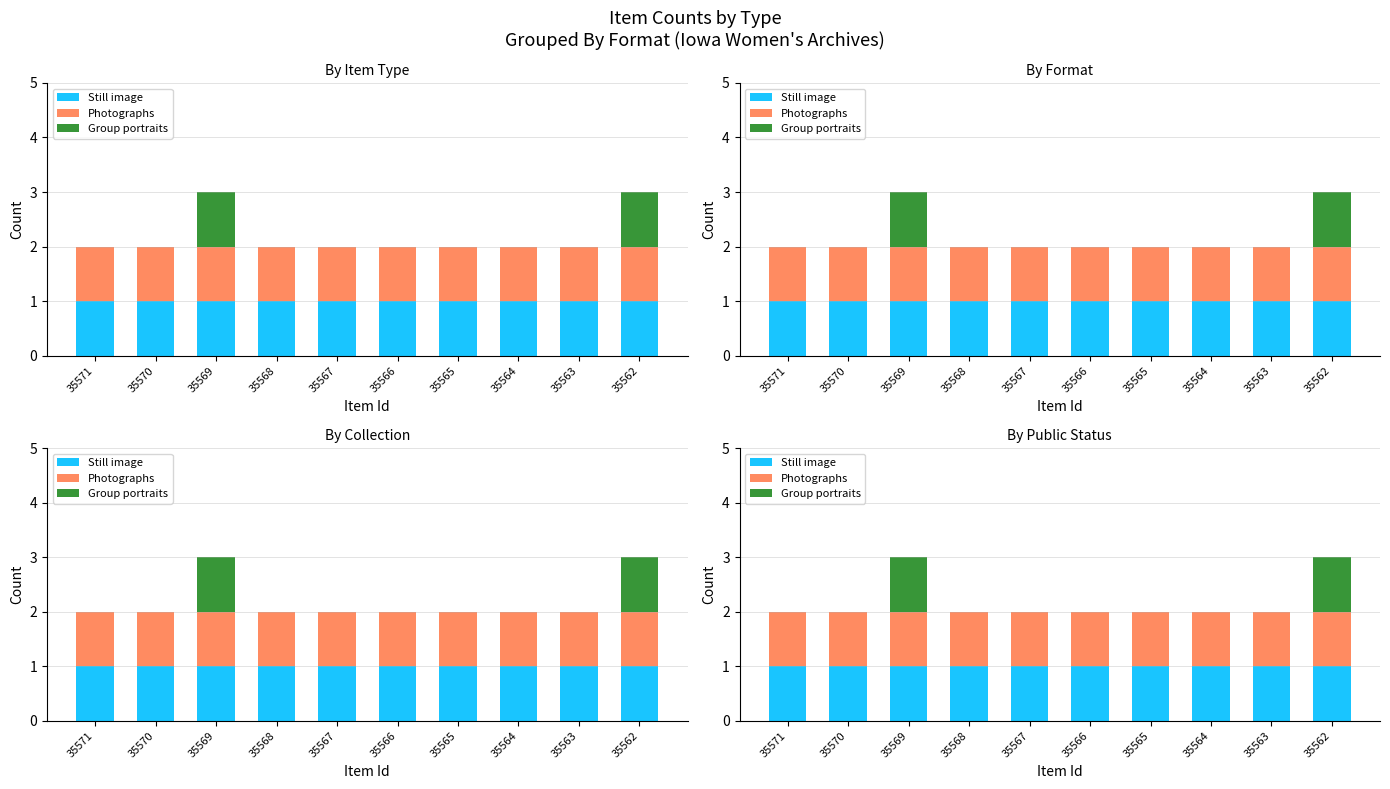

How many bars are there in total?

30